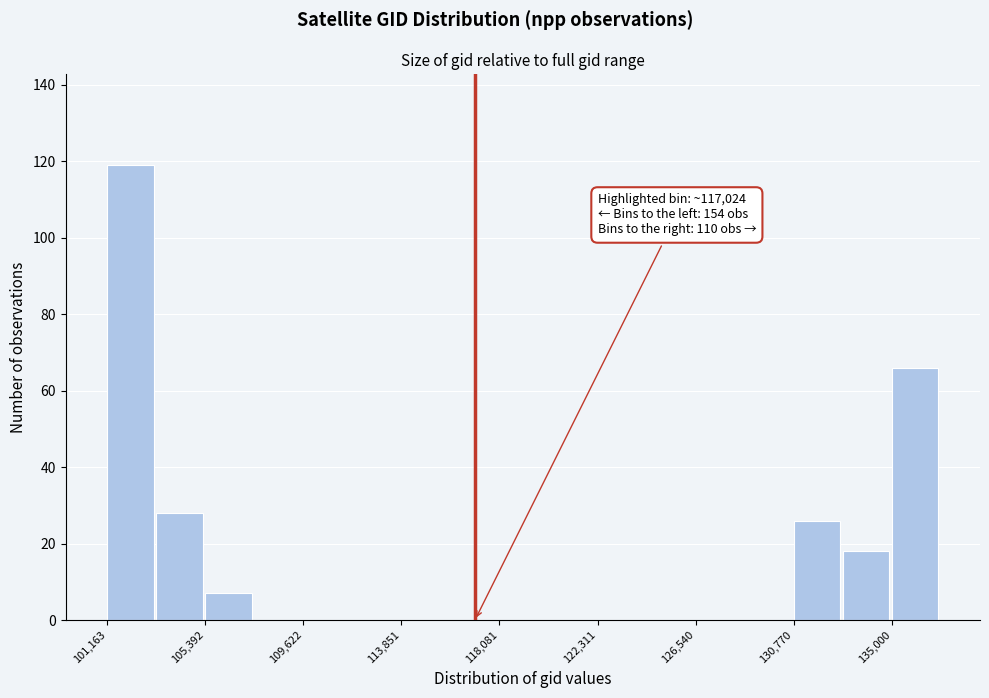

Which range on the x-axis has the tallest bar?

101000 to 103500